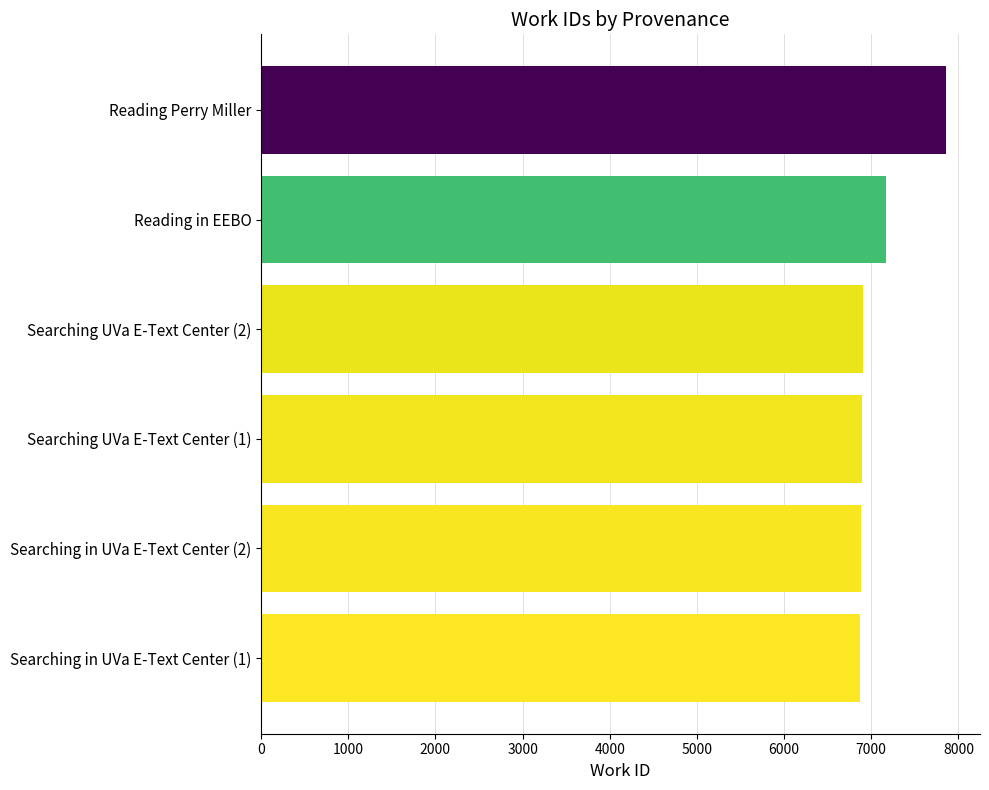

What is the difference between the maximum and minimum values?

986